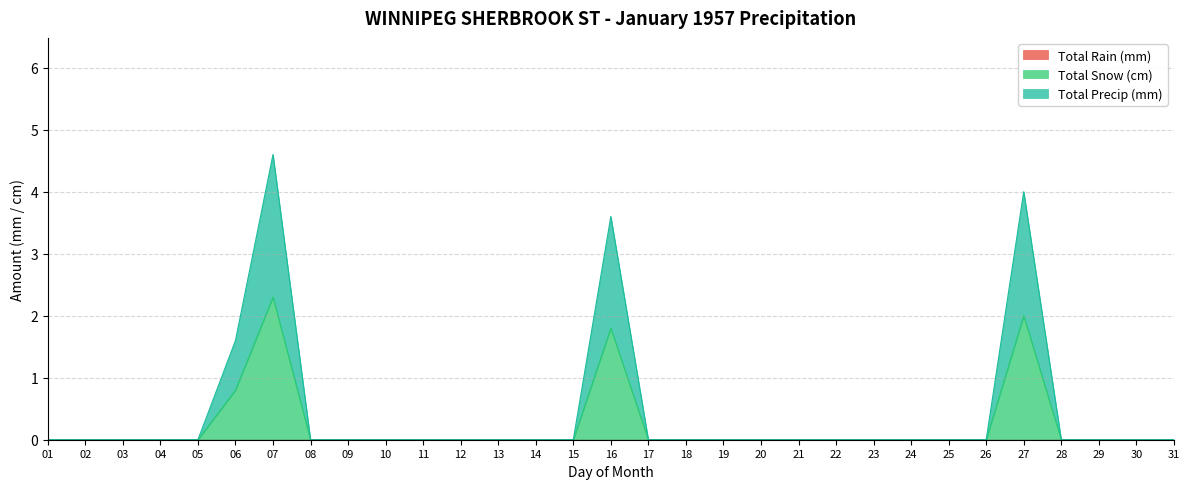

At which category is the sum across all series the highest?

07